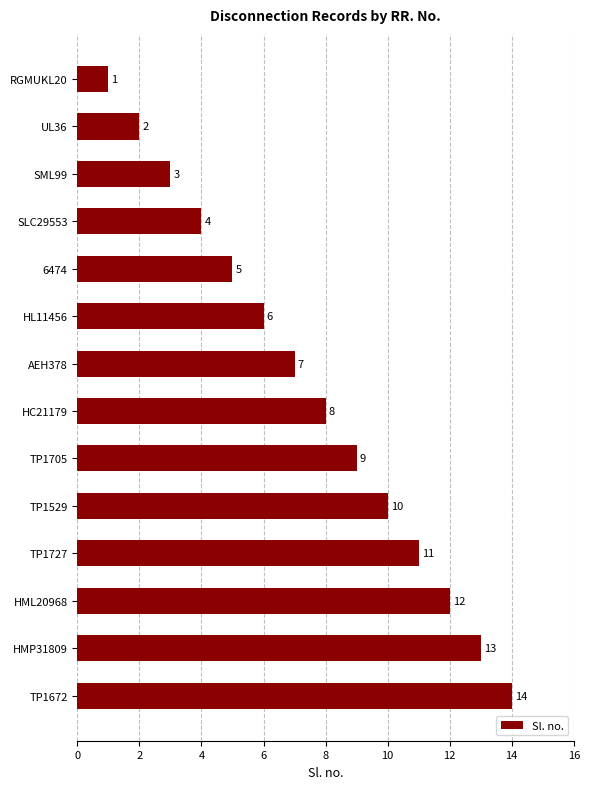

What is the difference between the maximum and minimum values?

13